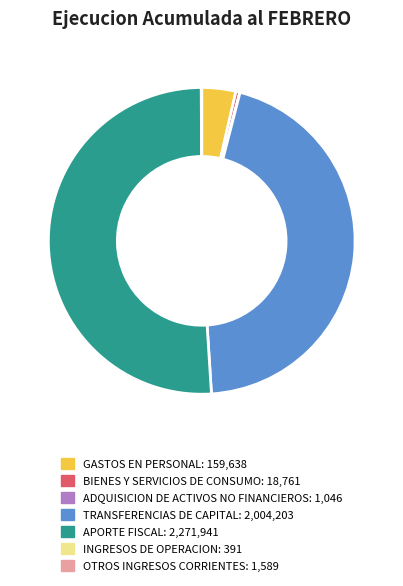

Which slice represents more than half of the pie?

APORTE FISCAL